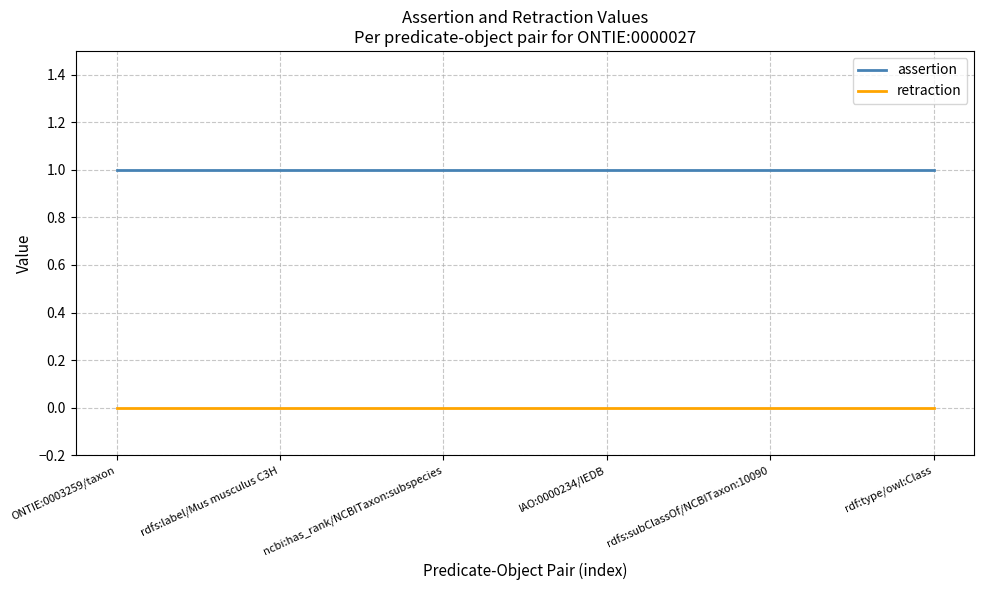

Count the number of categories in the chart.

6